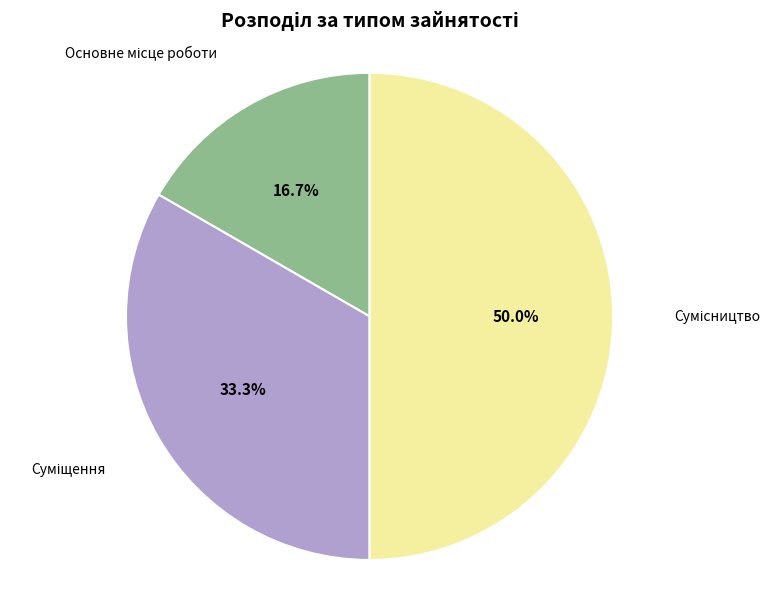

How many slices are in this pie chart?

3